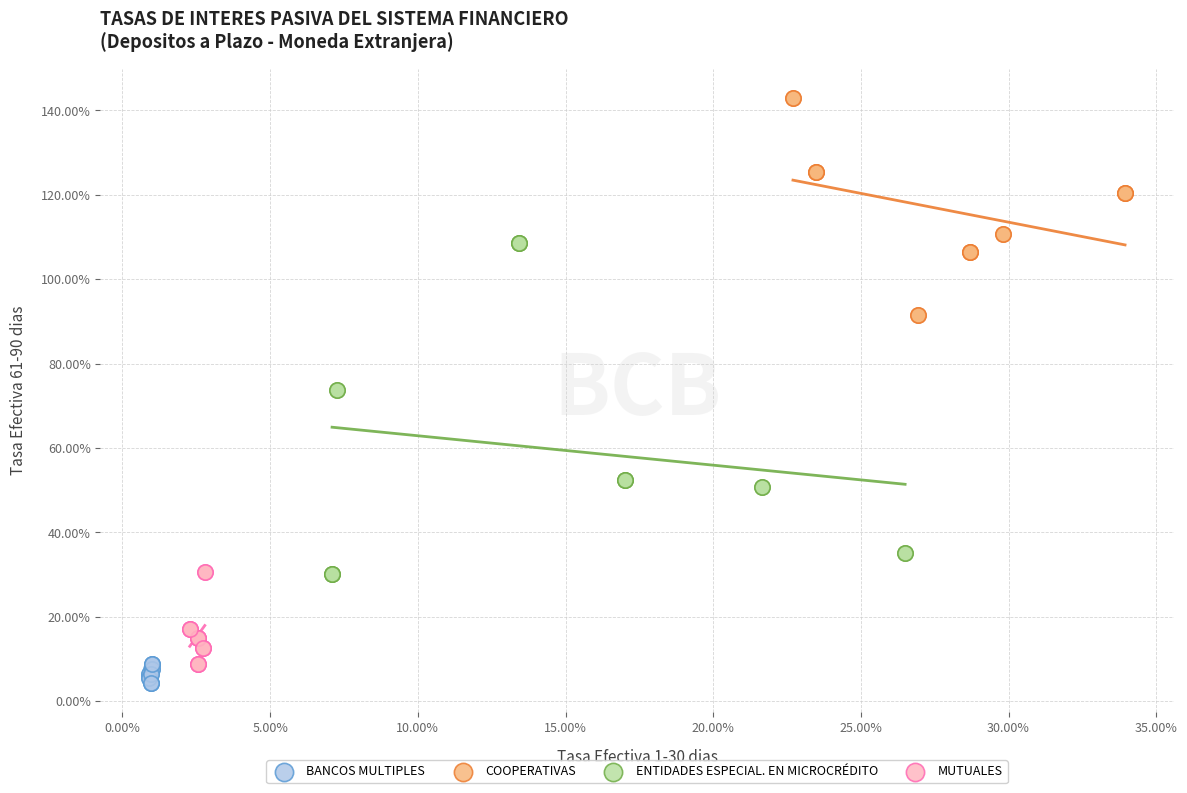

Which series contains the lowest Y value?

BANCOS MULTIPLES